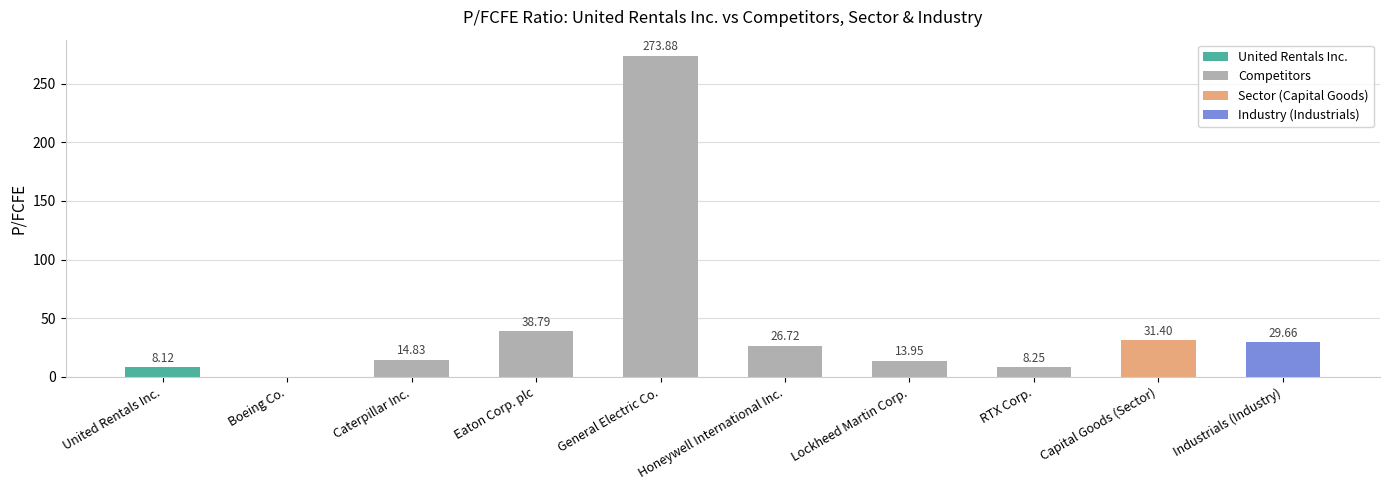

How many values are above zero?

9